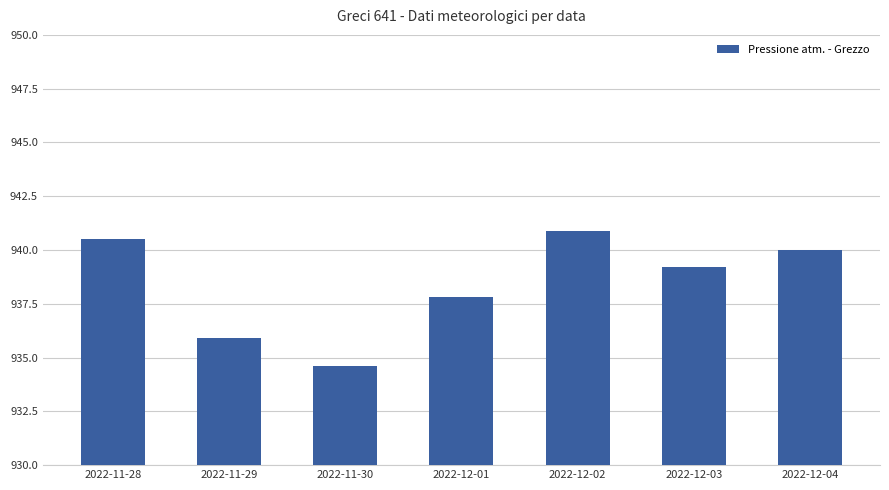

What position from the left is 2022-11-30?

3